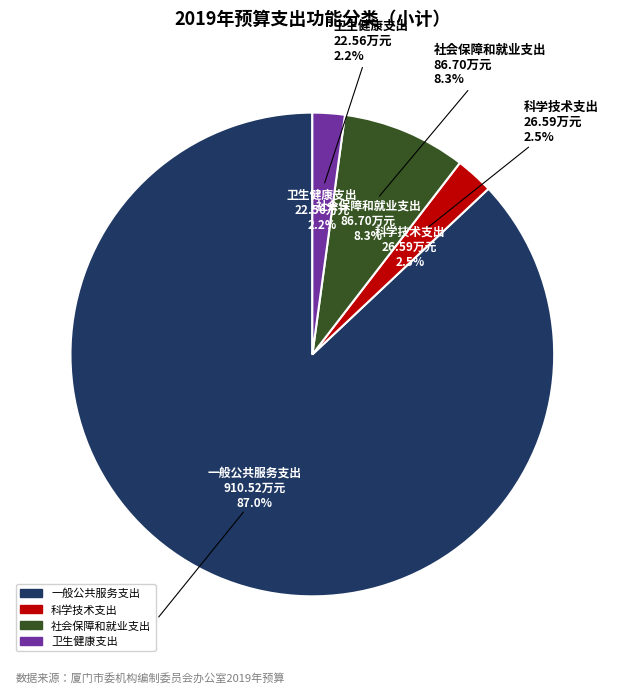

Which has a higher value, 社会保障和就业支出 or 卫生健康支出?

社会保障和就业支出